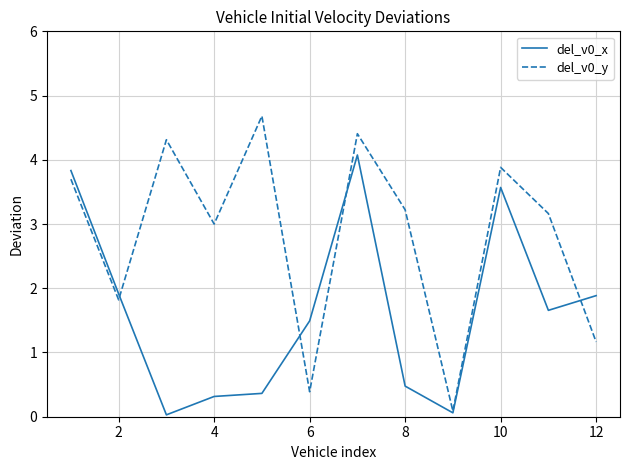

What is the maximum value for del_v0_x?

4.1